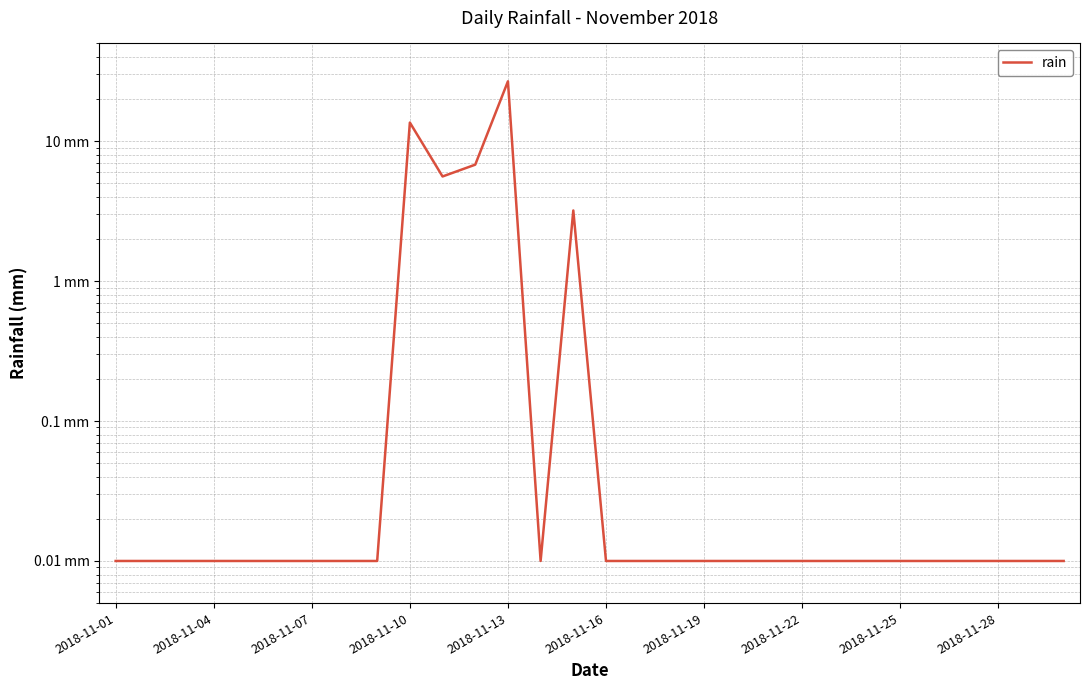

What is the difference between the second highest and minimum values?

13.6